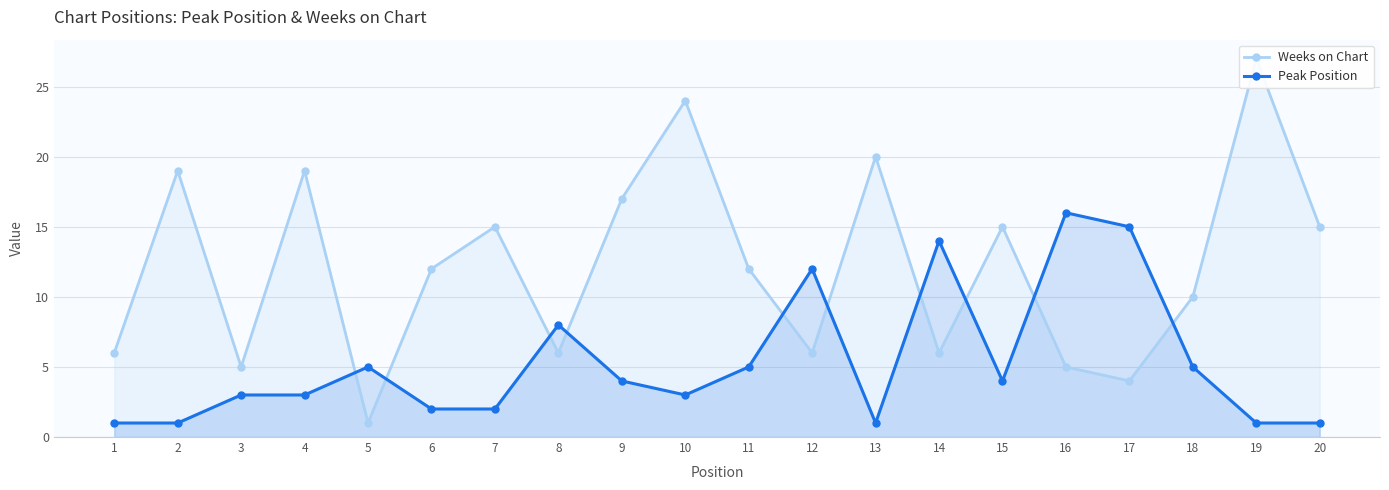

Reading left to right, extract all data points from this chart.

Weeks on Chart: 6	19	5	19	1	12	15	6	17	24	12	6	20	6	15	5	4	10	27	15
Peak Position: 1	1	3	3	5	2	2	8	4	3	5	12	1	14	4	16	15	5	1	1